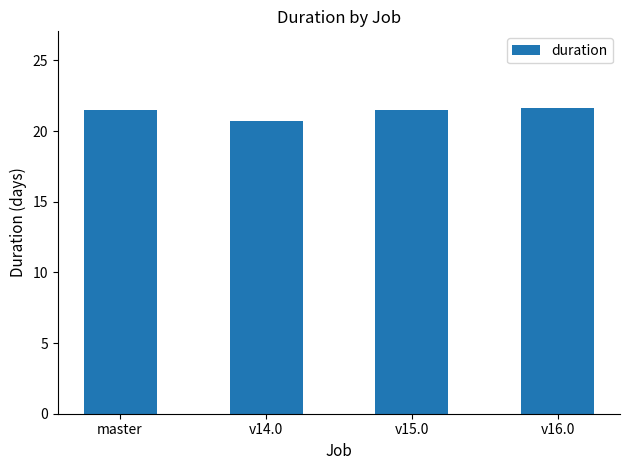

What is the smallest value displayed?

20.7